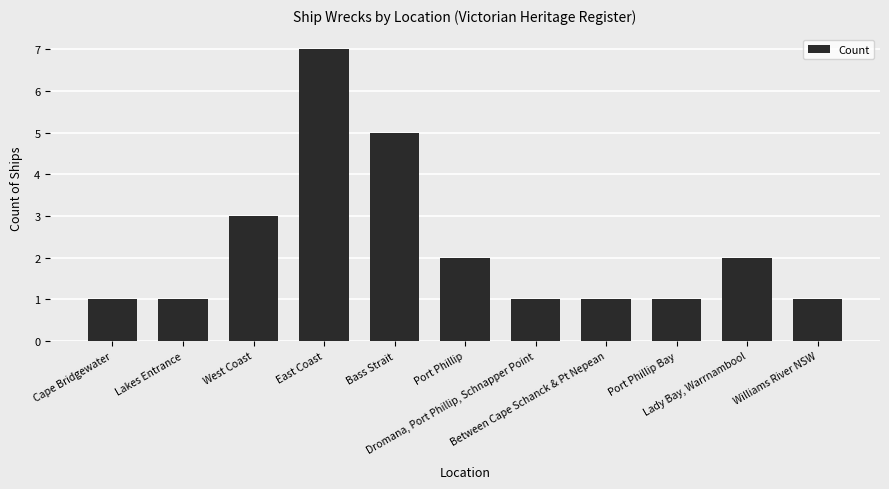

What is the maximum value shown in the chart?

7